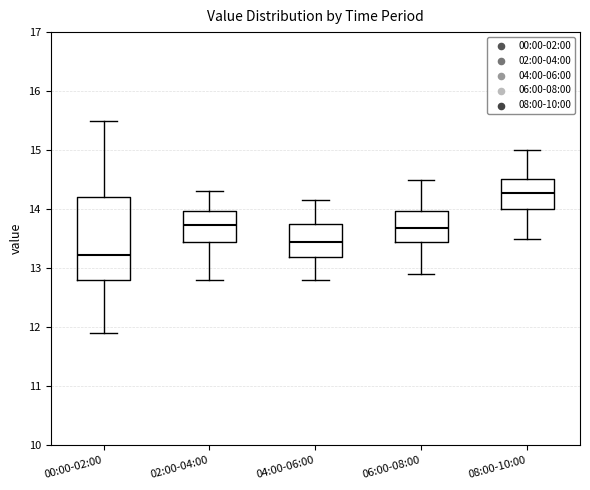

Reading left to right, transcribe this box plot: for each box, give where its median line is, the range the box spans, and where its two whiskers end, as read against the y-axis. The values are not printed on the chart, so give them approximately, as read against the axis.

00:00-02:00: median 13.2, box 12.8 to 14.2, whiskers 11.9 to 15.5
02:00-04:00: median 13.7, box 13.4 to 14.0, whiskers 12.8 to 14.3
04:00-06:00: median 13.5, box 13.2 to 13.8, whiskers 12.8 to 14.2
06:00-08:00: median 13.7, box 13.4 to 14.0, whiskers 12.9 to 14.5
08:00-10:00: median 14.3, box 14.0 to 14.5, whiskers 13.5 to 15.0